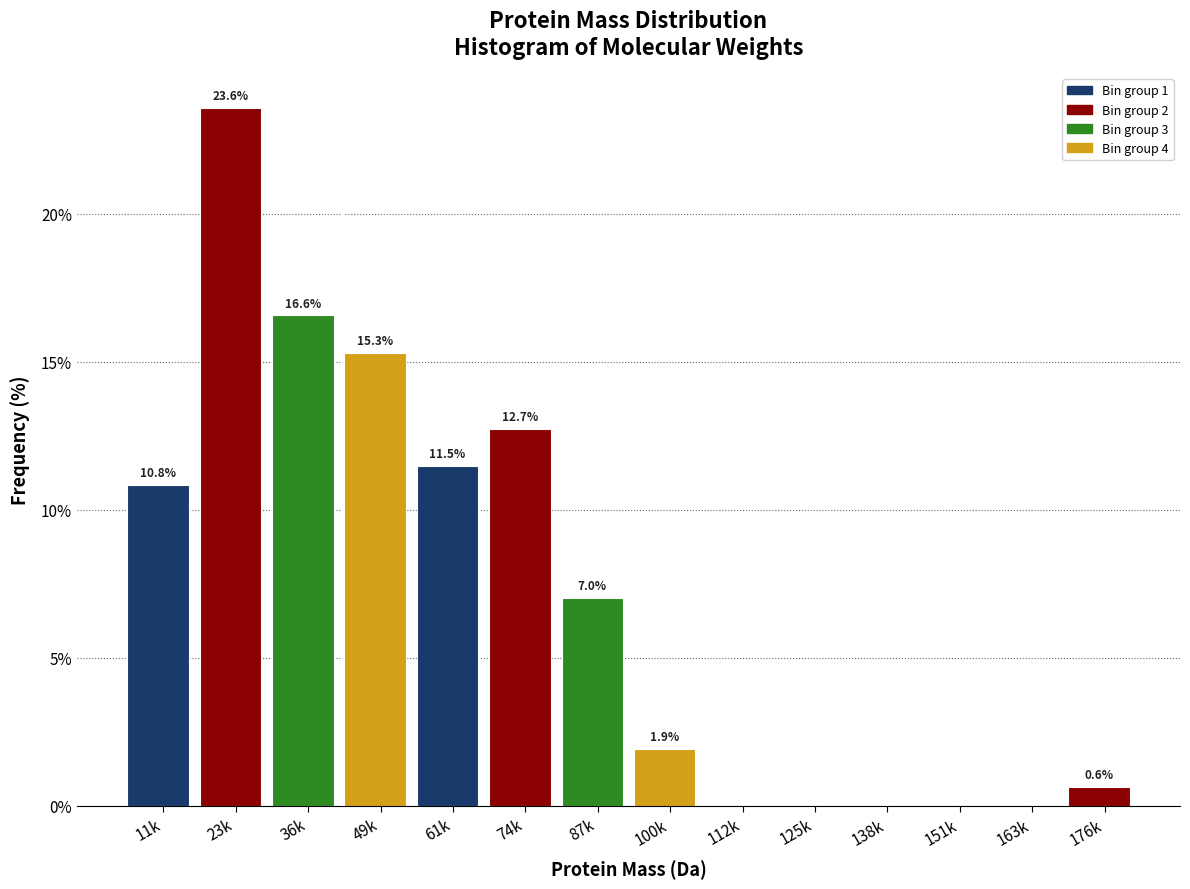

Reading left to right, what are all the values shown in this chart?

11k=10.8	23k=23.6	36k=16.6	49k=15.3	61k=11.5	74k=12.7	87k=7.0	100k=1.9	112k=0.0	125k=0.0	138k=0.0	151k=0.0	163k=0.0	176k=0.6